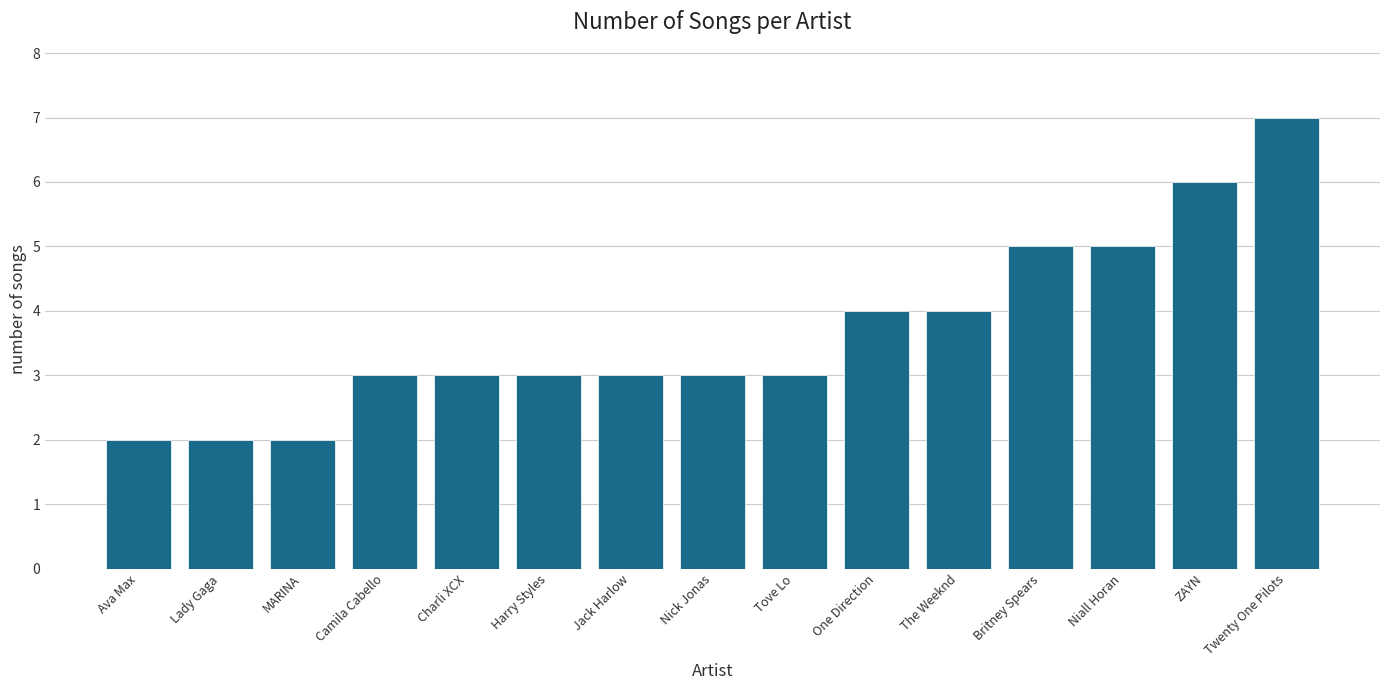

Reading right to left, transcribe all the data shown in this chart.

7	6	5	5	4	4	3	3	3	3	3	3	2	2	2